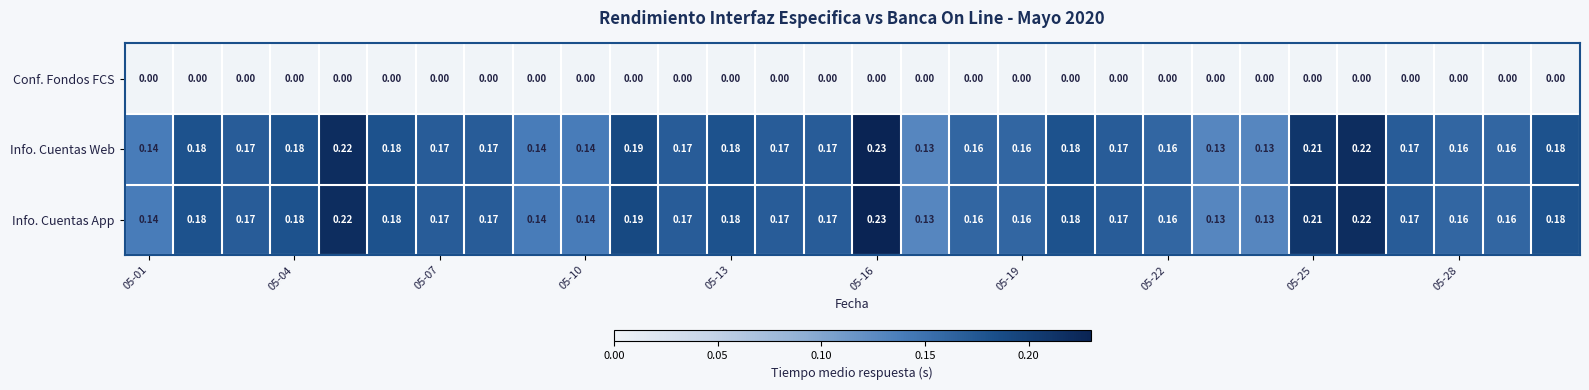

Is the value of Info. Cuentas App at 05-16 greater than the value of Info. Cuentas Web at 05-25?

Yes